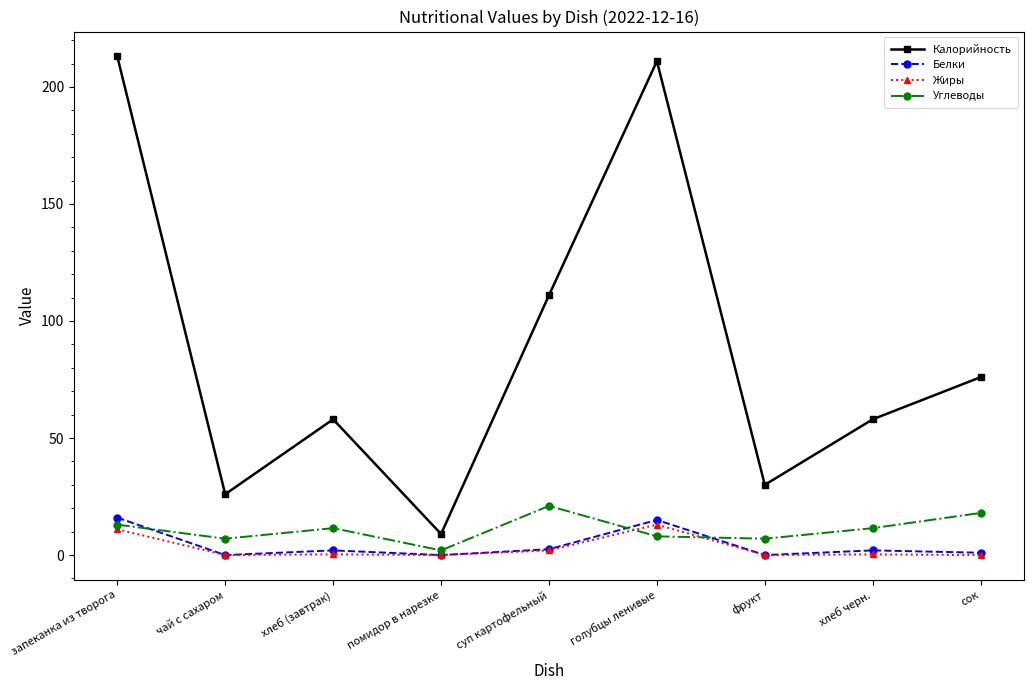

Which series changed the most between хлеб (завтрак) and помидор в нарезке?

Калорийность